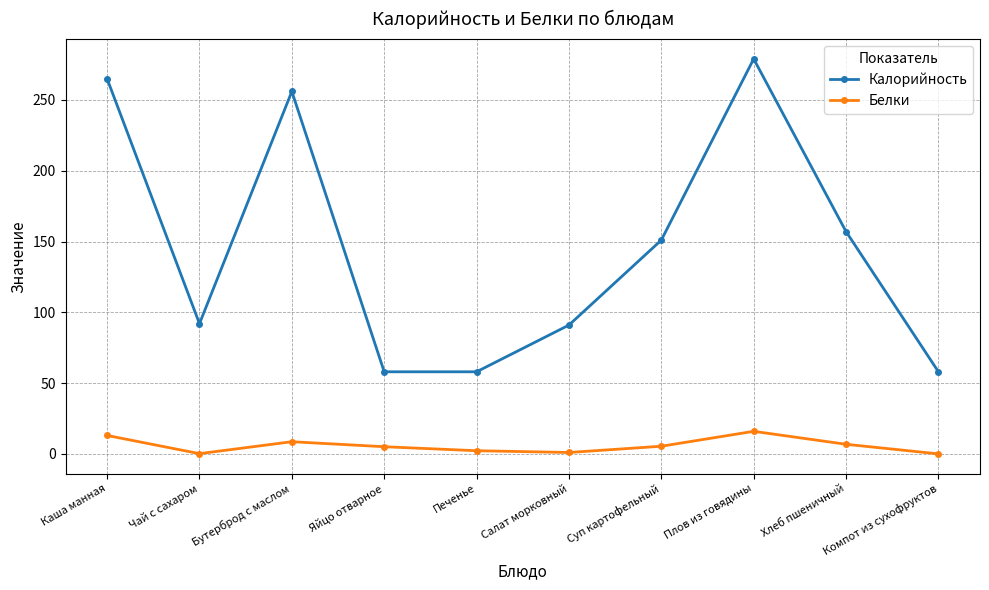

At how many categories does at least one series exceed 122?

5